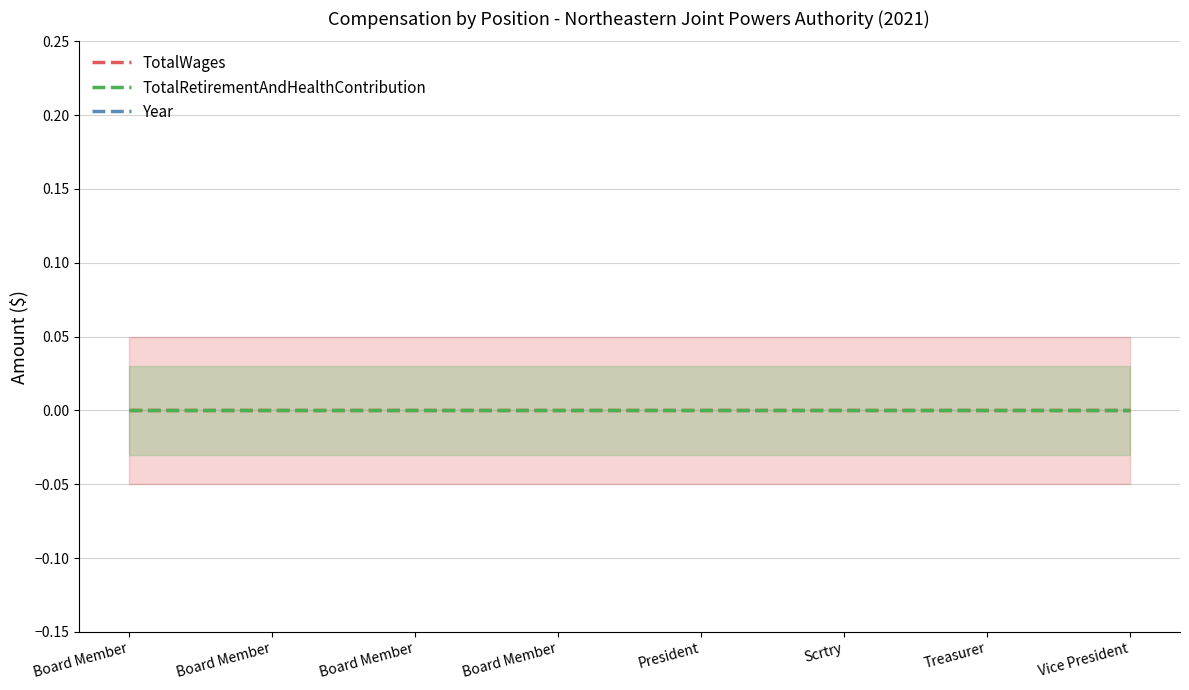

Rank the series by their maximum value, from highest to lowest.

Year, TotalWages, TotalRetirementAndHealthContribution